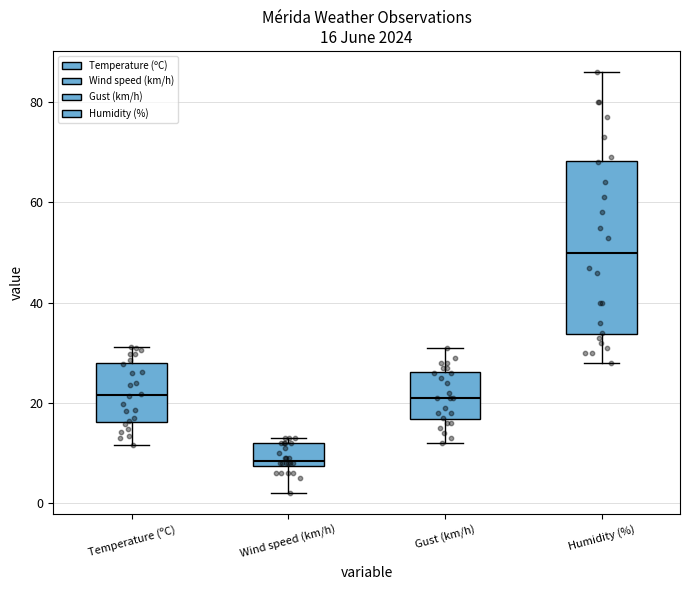

Which box's median line is the lowest?

Wind speed (km/h)